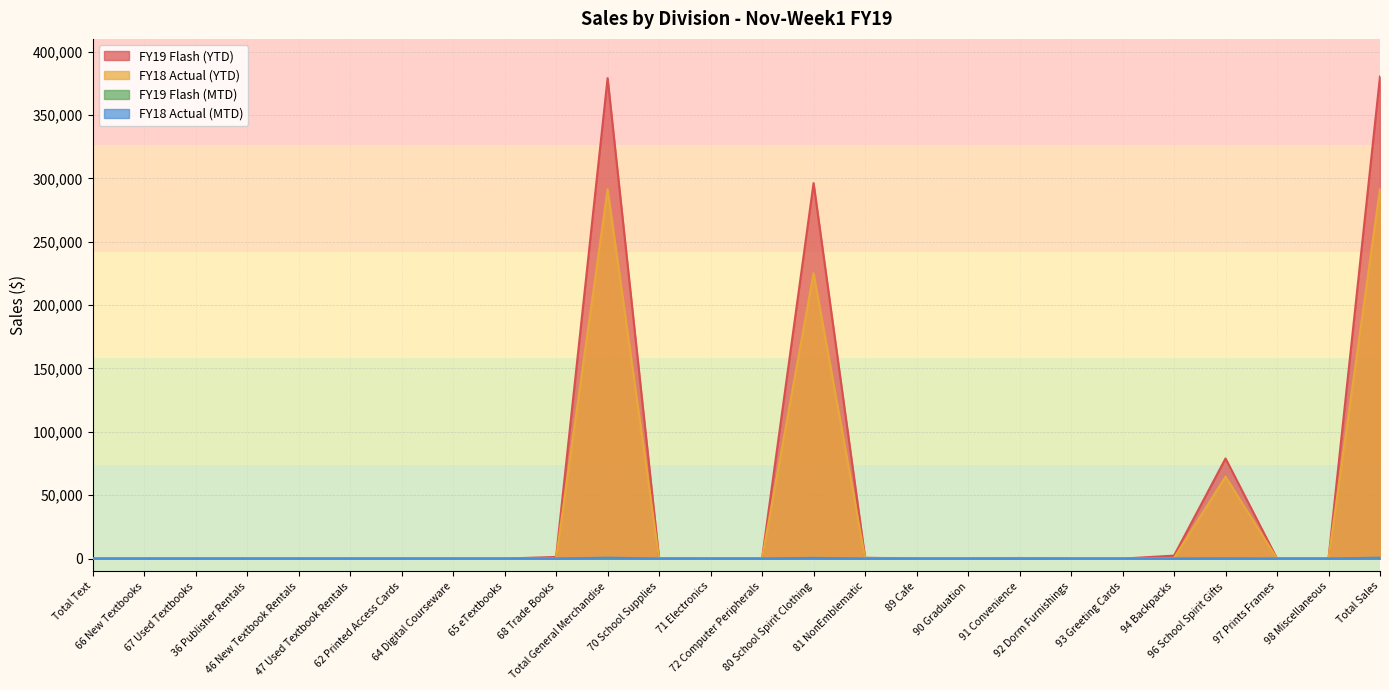

Which series has the largest total across all categories?

FY19 Flash (YTD)